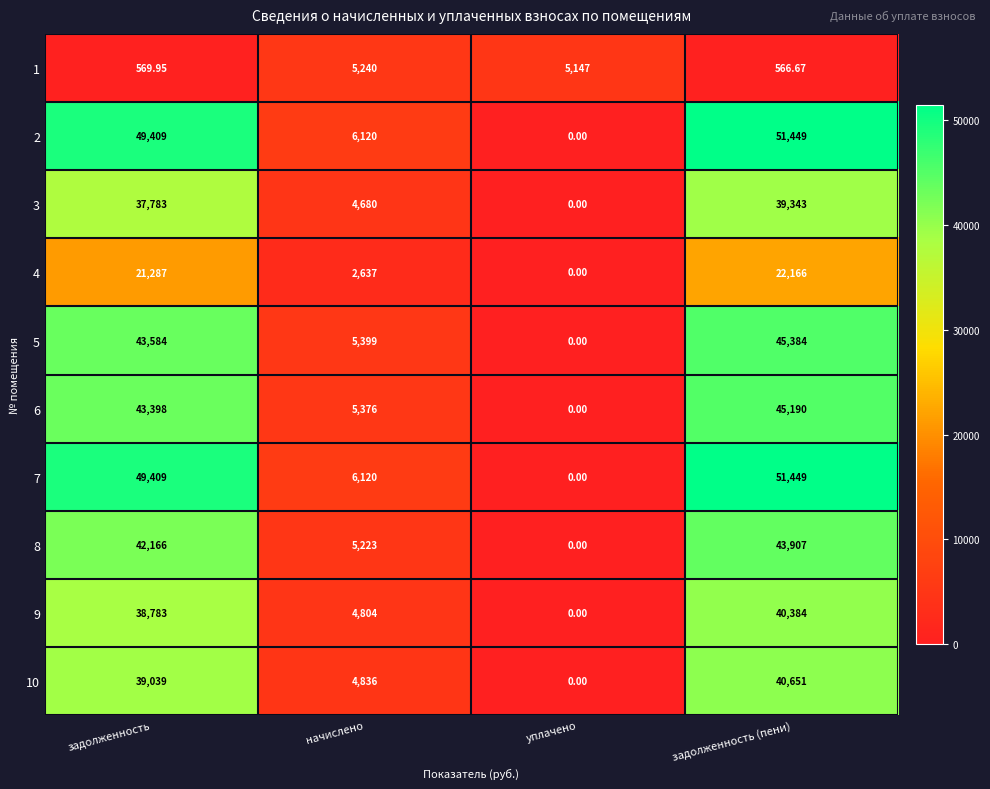

Which category has the lowest value in the 3 series?

уплачено